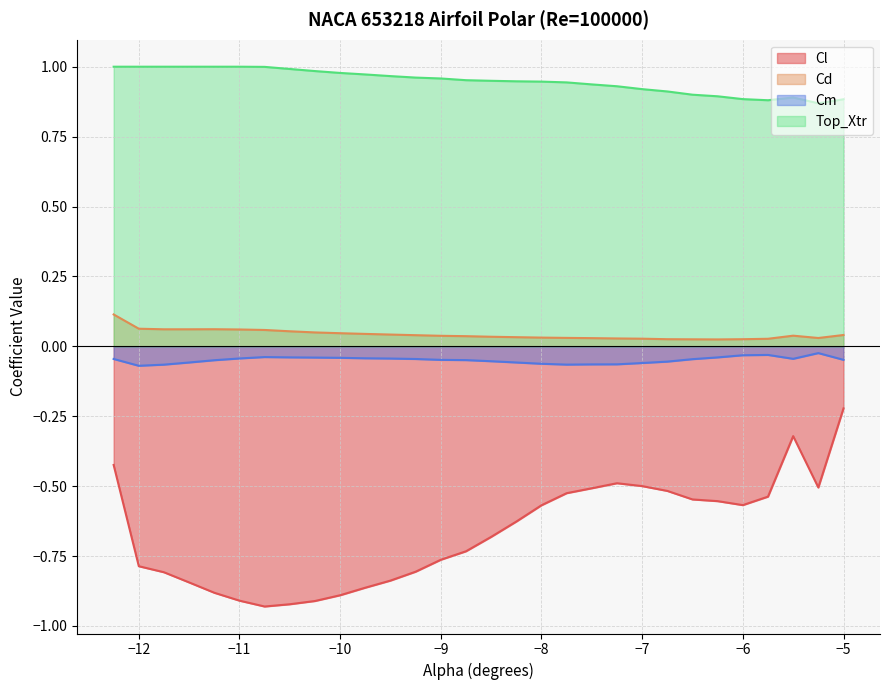

Which series changed the most between -8.25 and -5.5?

Cl